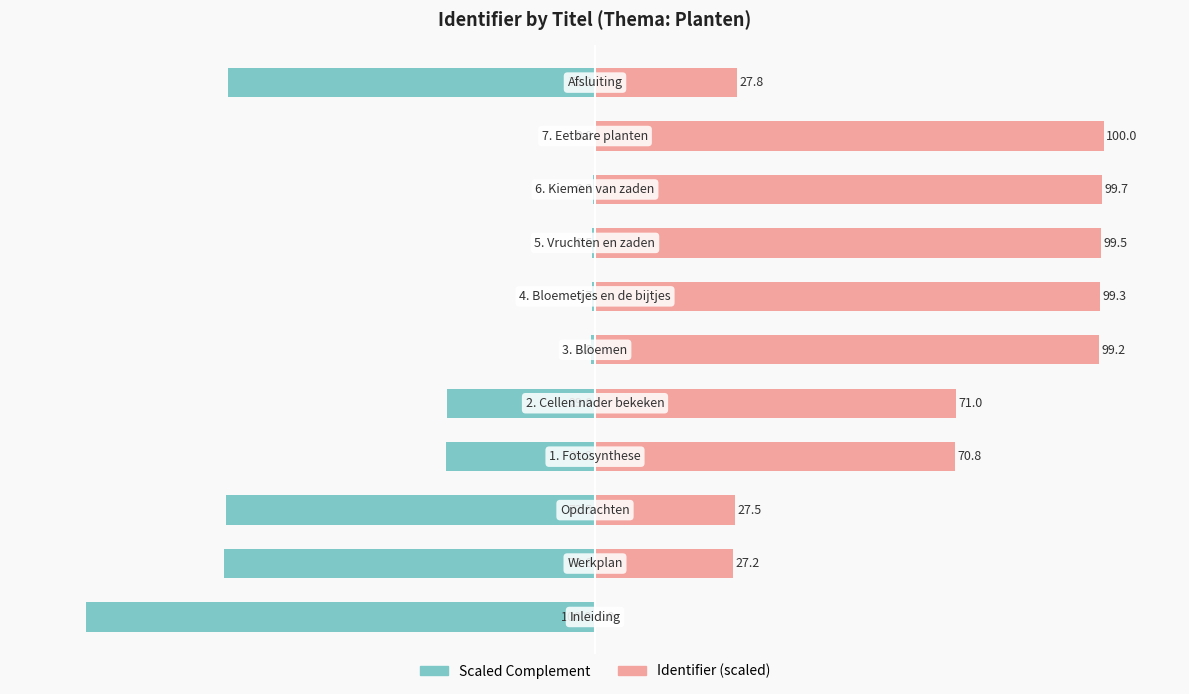

True or false: Scaled Complement has a value of -100.0 at 0.

True